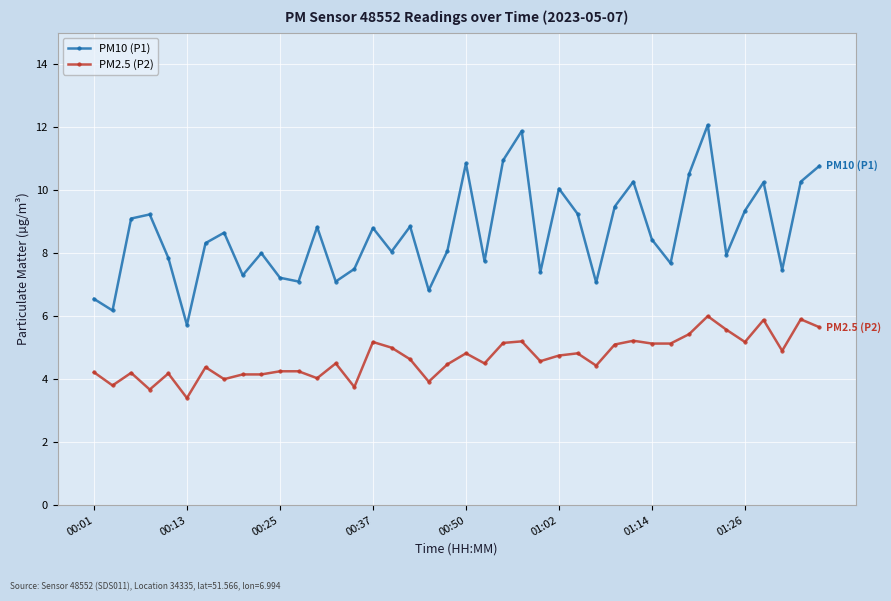

What is the maximum value for PM2.5 (P2)?

6.0